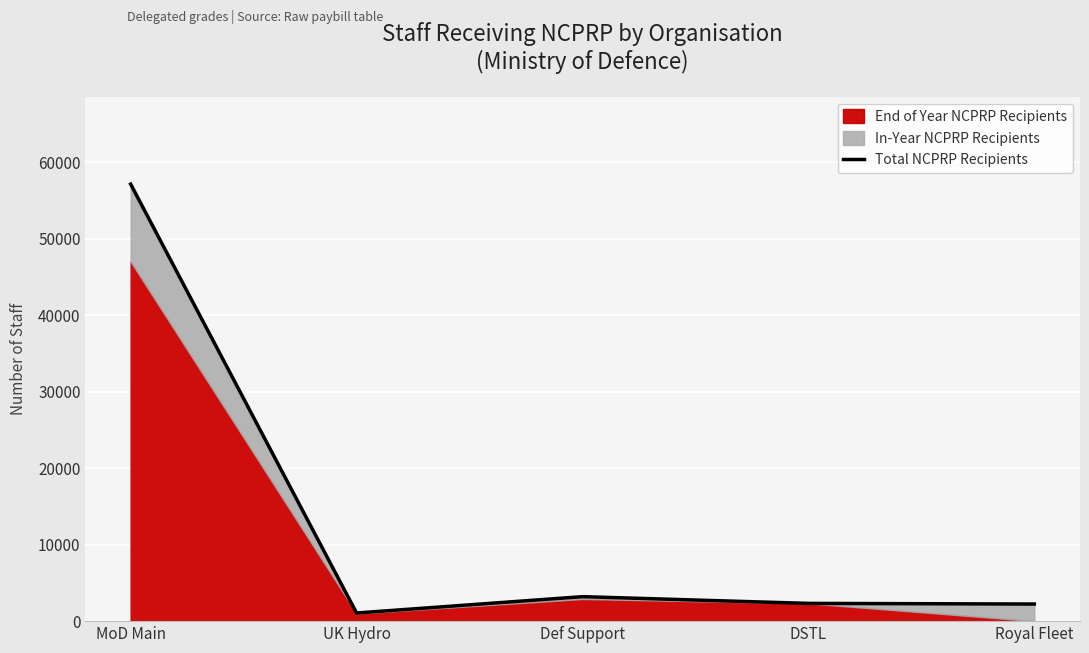

What is the maximum value shown in the chart?

57146